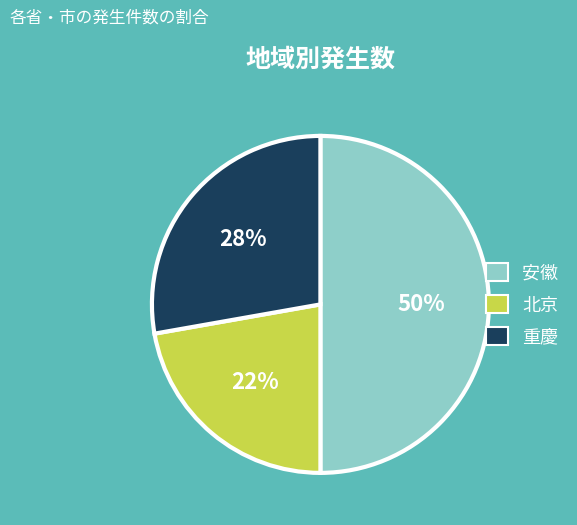

Does 重慶 represent more than half of the total?

No